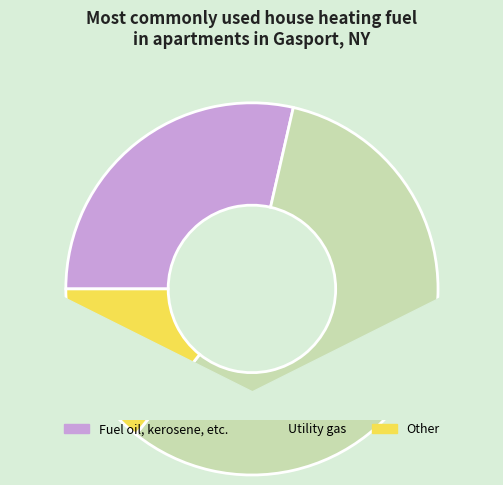

Is it true that Other is 14% of the pie?

True